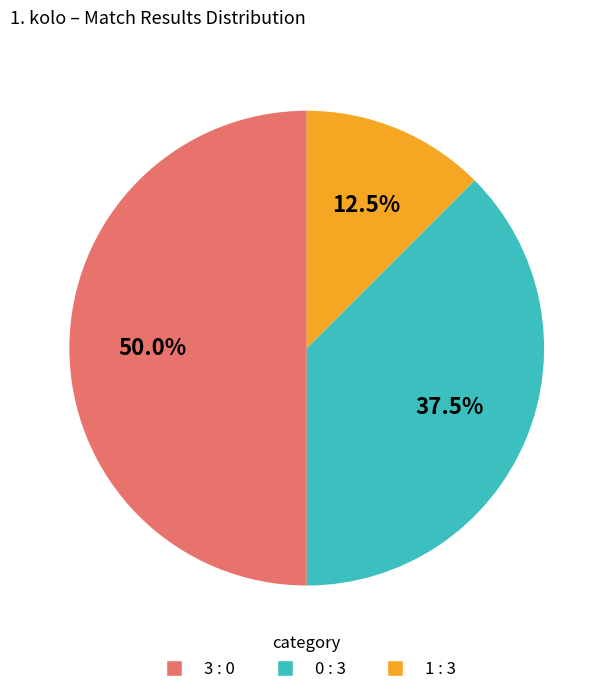

What is the ratio of the value at 0 : 3 to the value at 3 : 0?

0.8